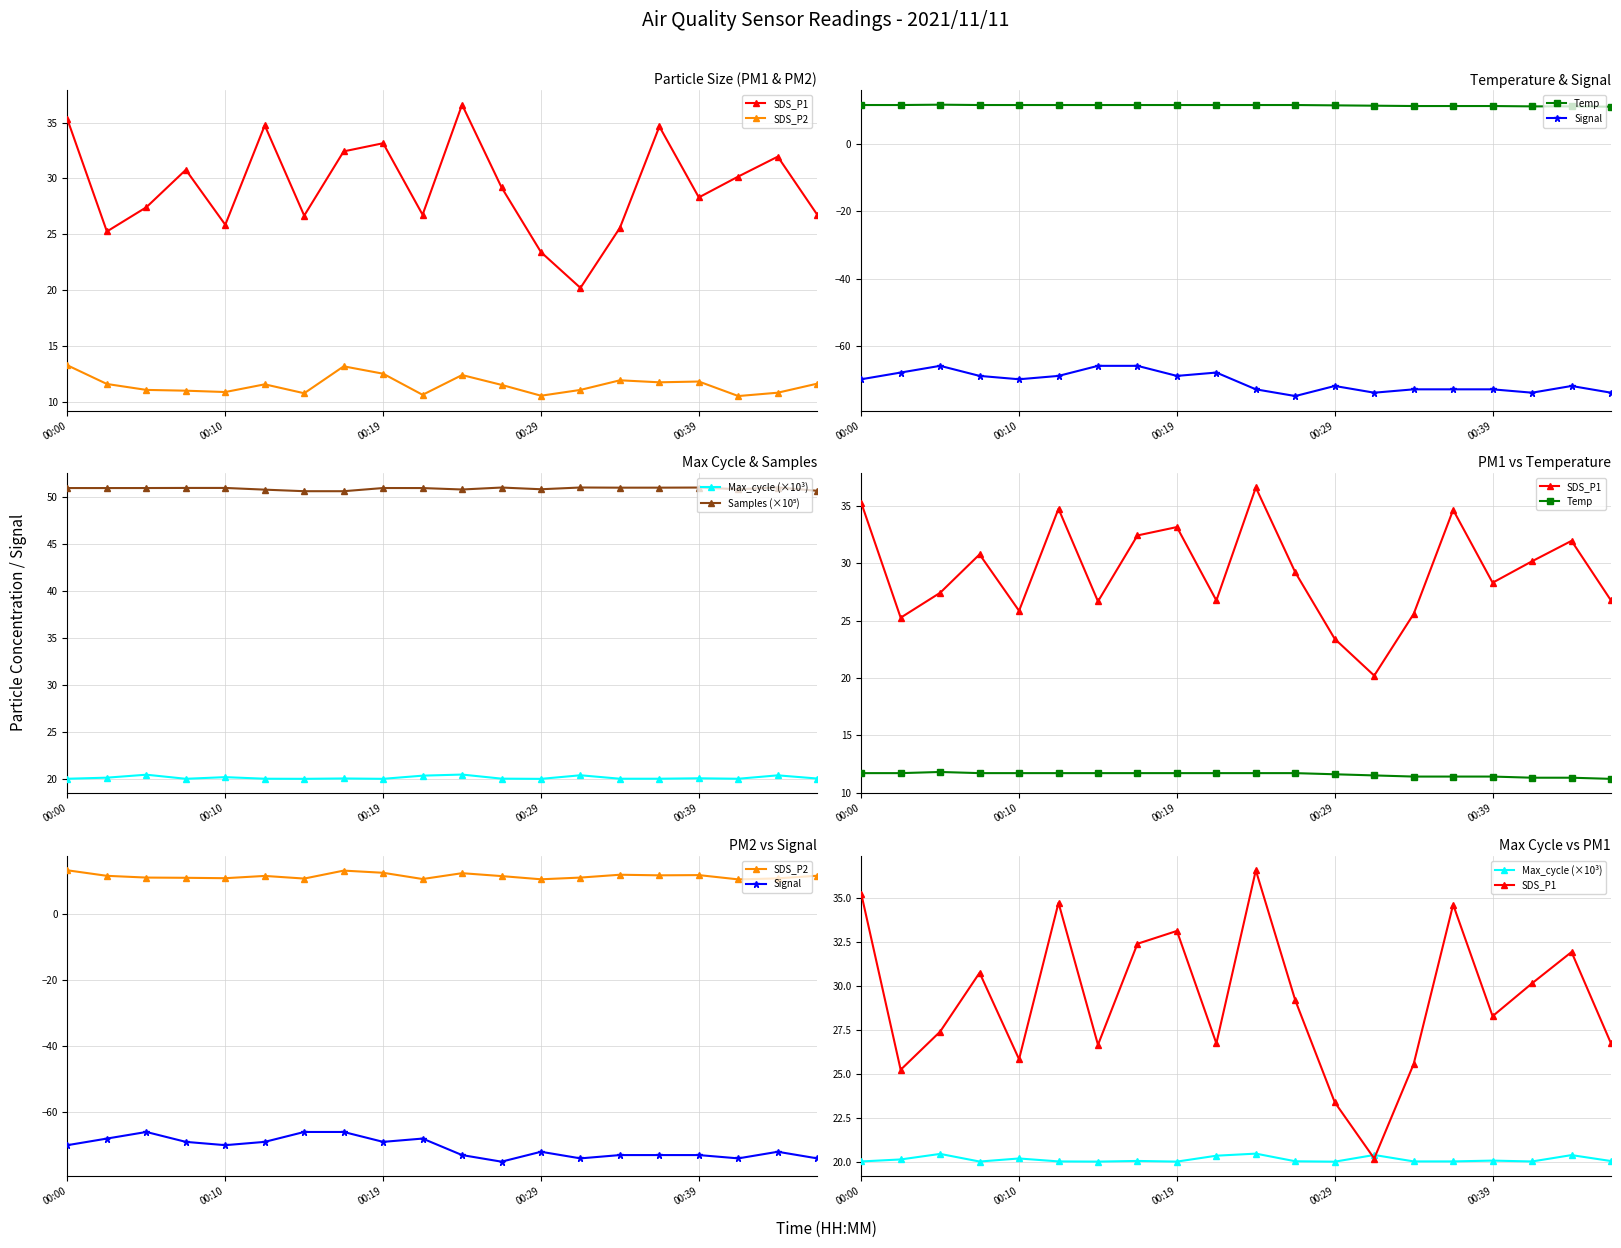

Is it true that Max_cycle (×10³) equals 20.0 at 00:29?

True